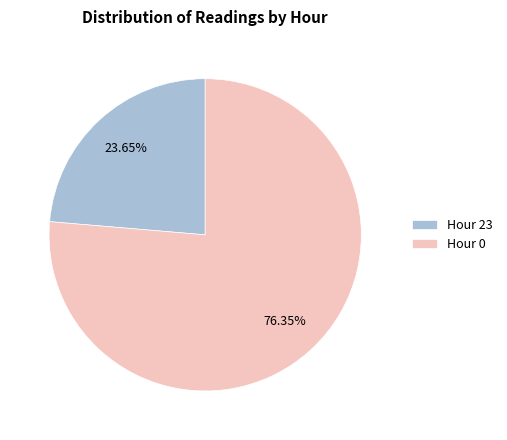

Which category has the smallest portion of the pie?

Hour 23